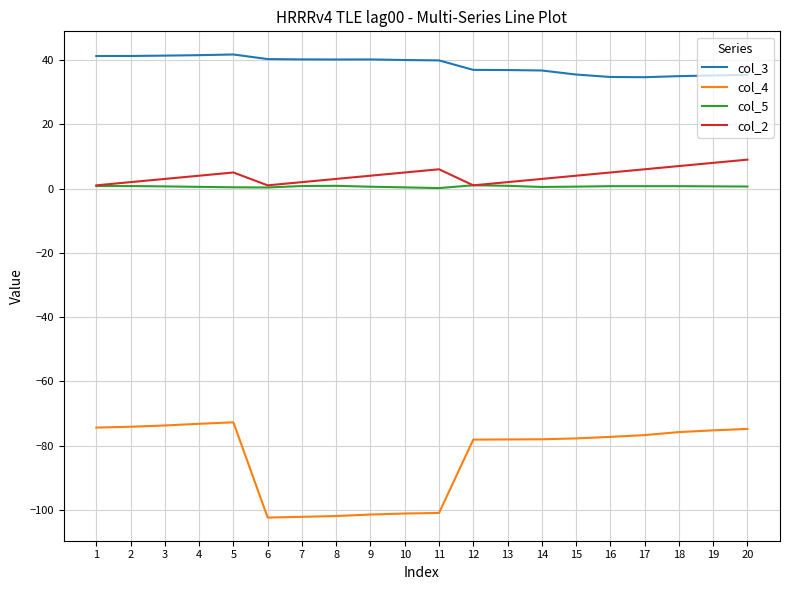

Is it true that col_4 equals -147.1 at 6?

False